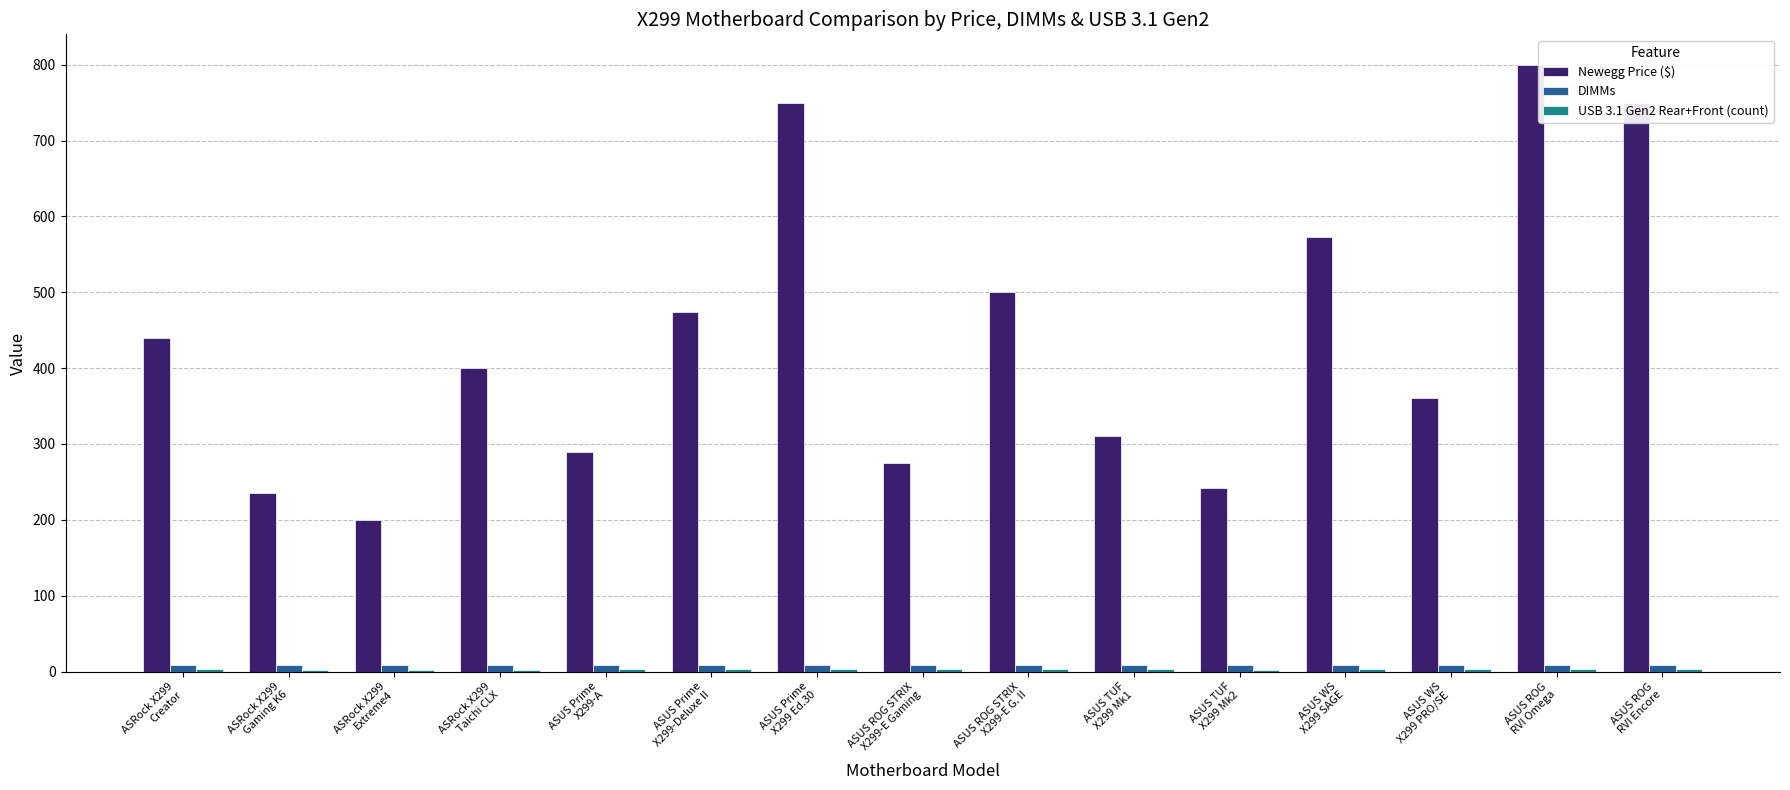

What is the greatest value displayed?

800